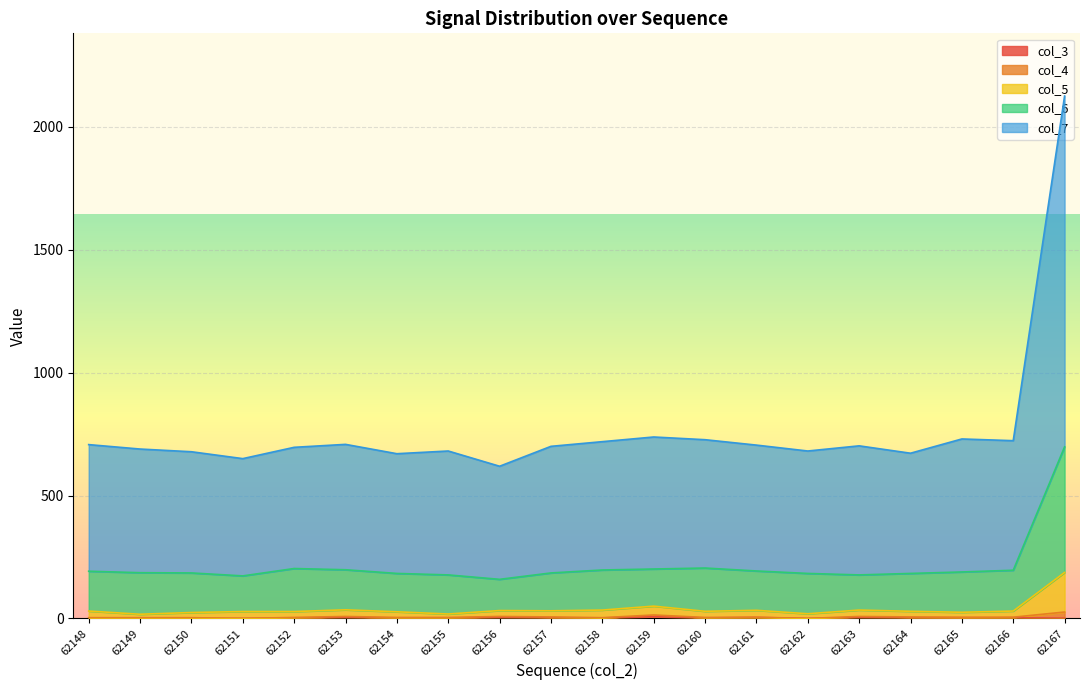

True or false: col_3 has a value of 2 at 62160.

True